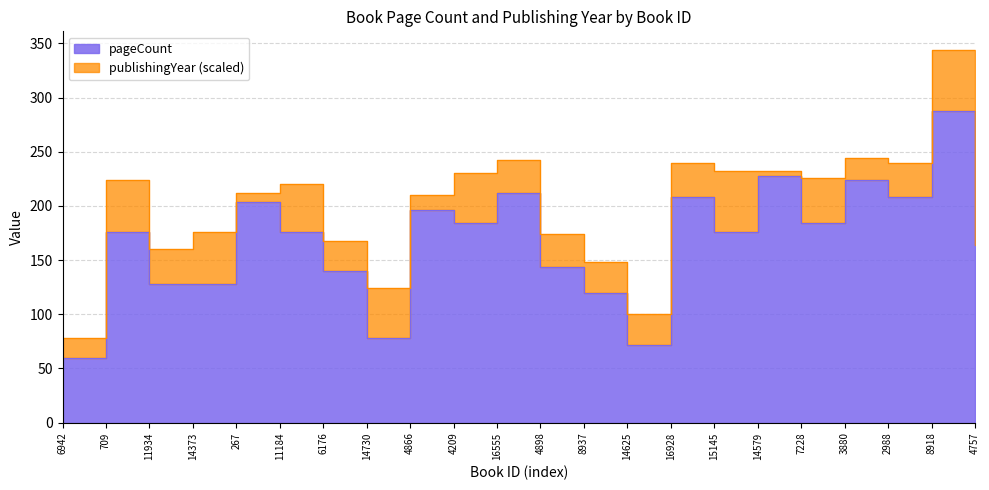

True or false: the data has more than 1 interior local peaks.

True